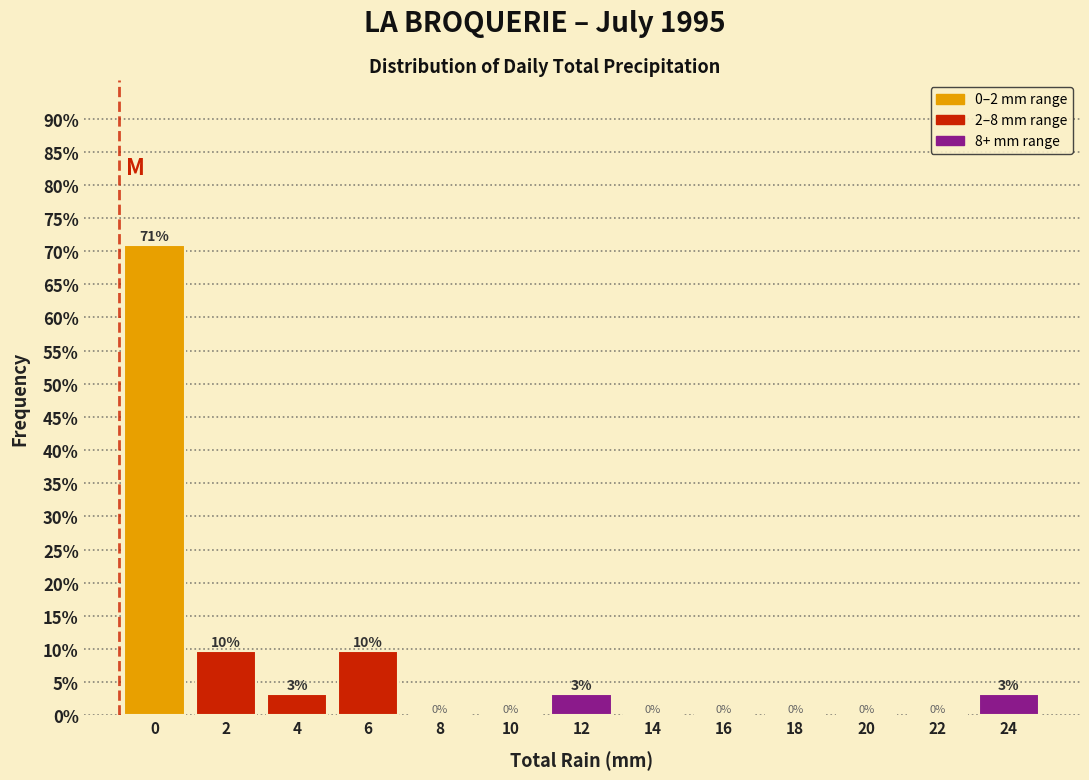

The chart shows a value of 9.7 at 2. True or false?

True